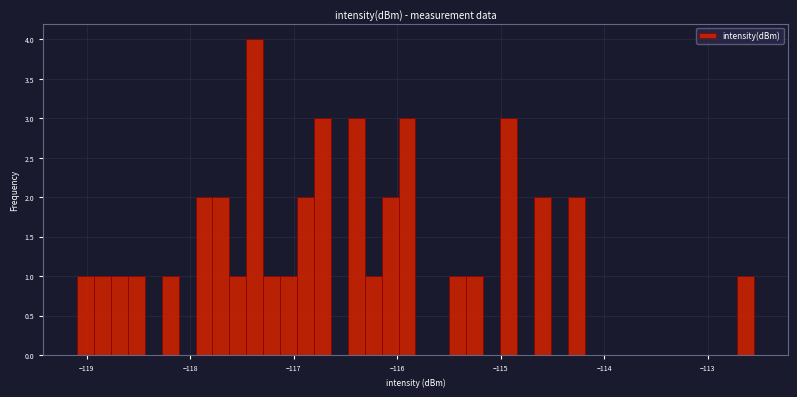

Around what value on the x-axis is the tallest bar? Give the approximate position of its centre, as read against the axis.

-117.4